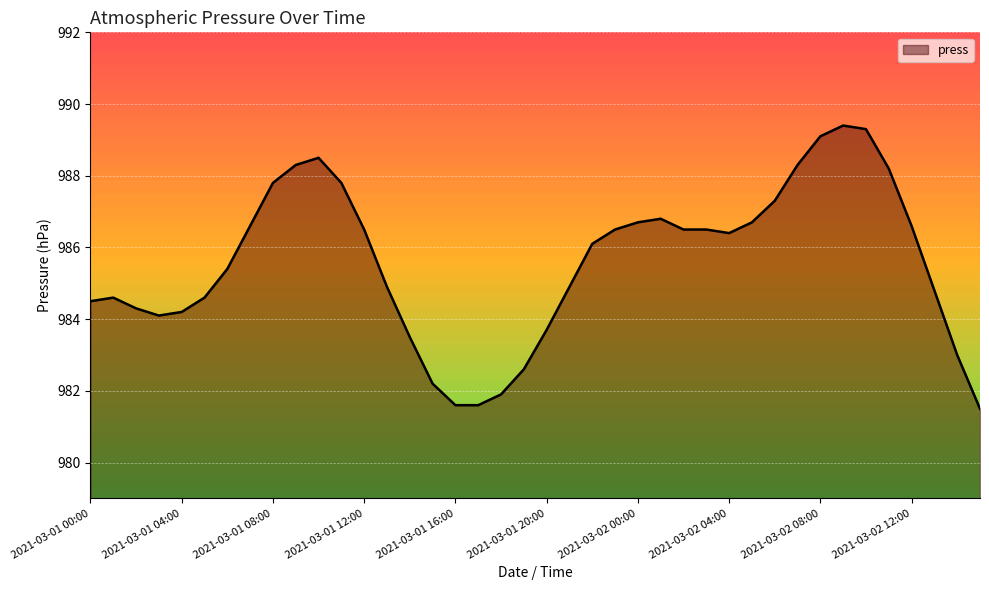

What is the smallest value displayed?

981.5